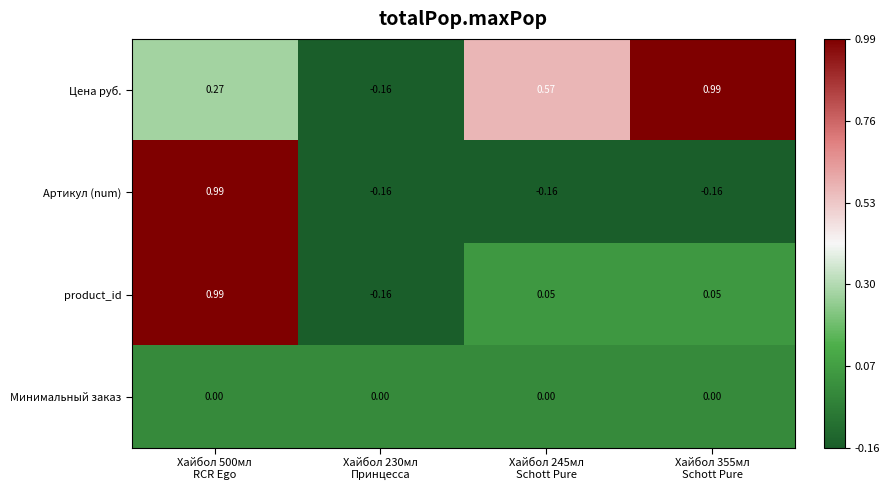

Which series has the largest total across all categories?

Цена руб.